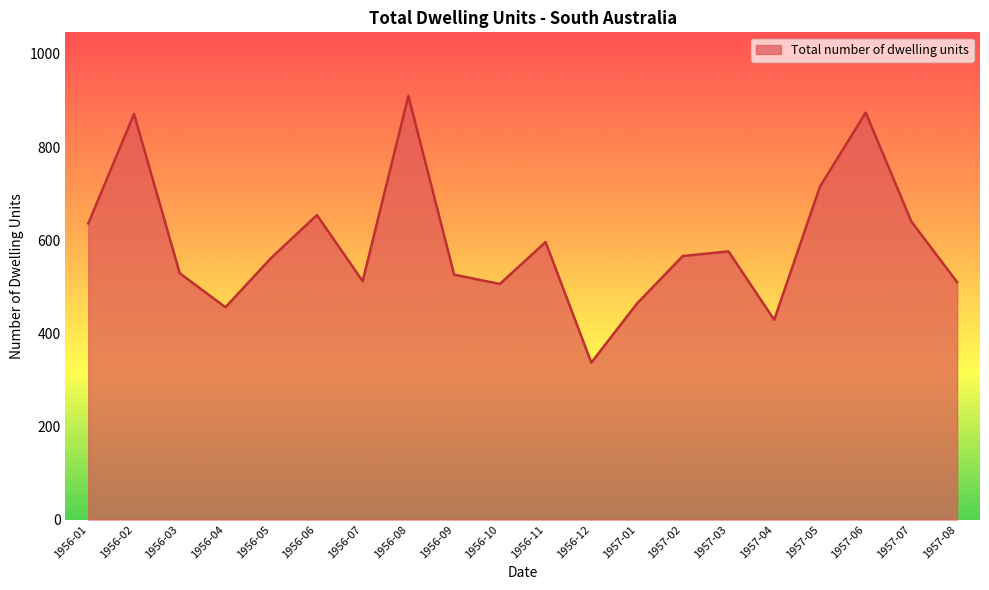

What is the difference between the maximum and minimum values?

573